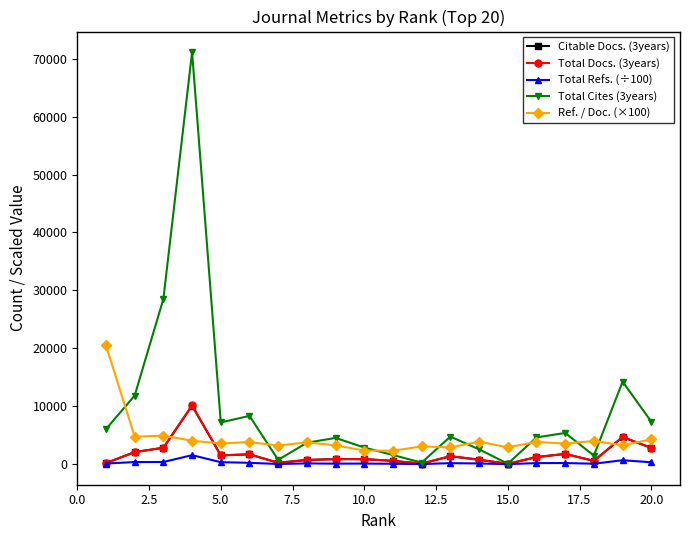

What is the difference between the maximum and minimum values in the Citable Docs. (3years) series?

10069.0